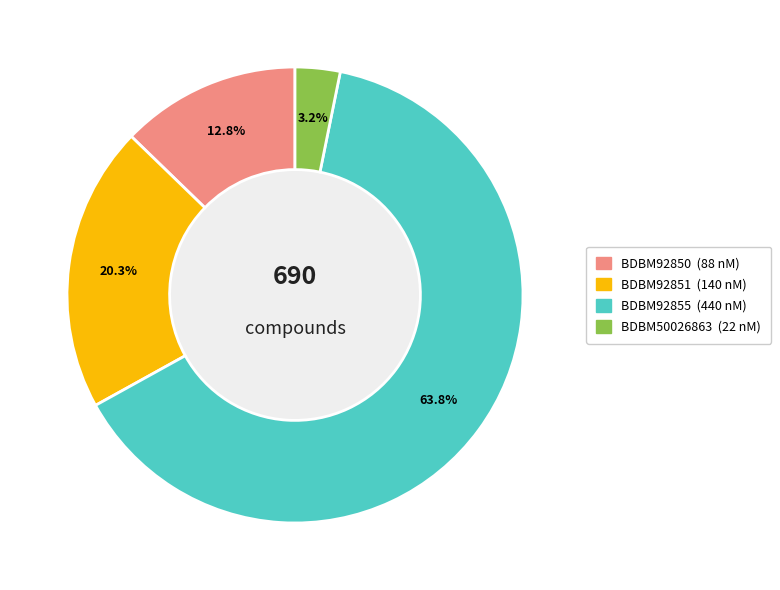

The BDBM92855 slice represents 56% of the pie. True or false?

False